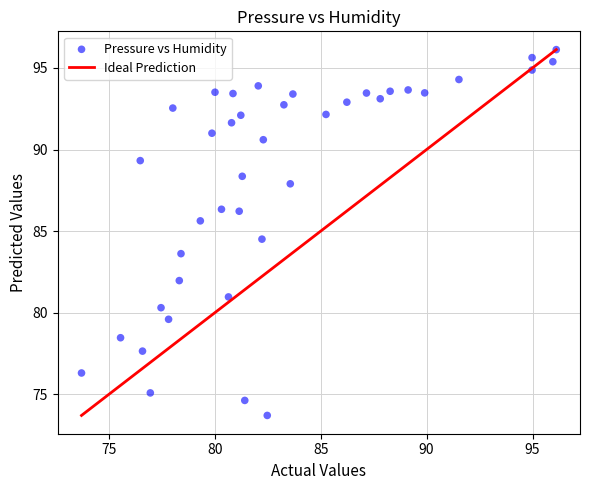

What is the range of X values (max minus min)?

22.4